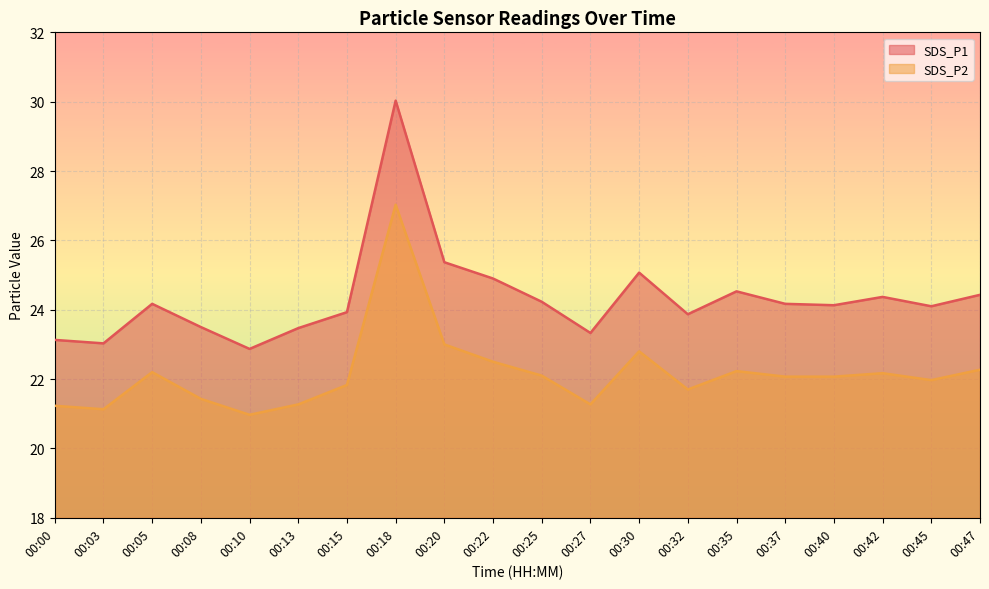

True or false: SDS_P1 and SDS_P2 intersect in this chart.

False